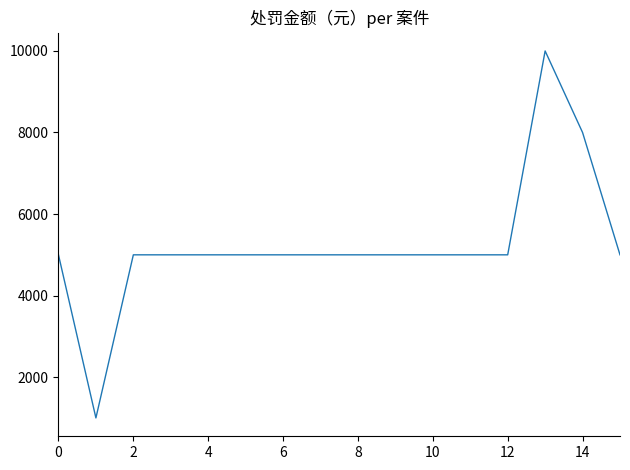

What is the minimum value shown in the chart?

1000